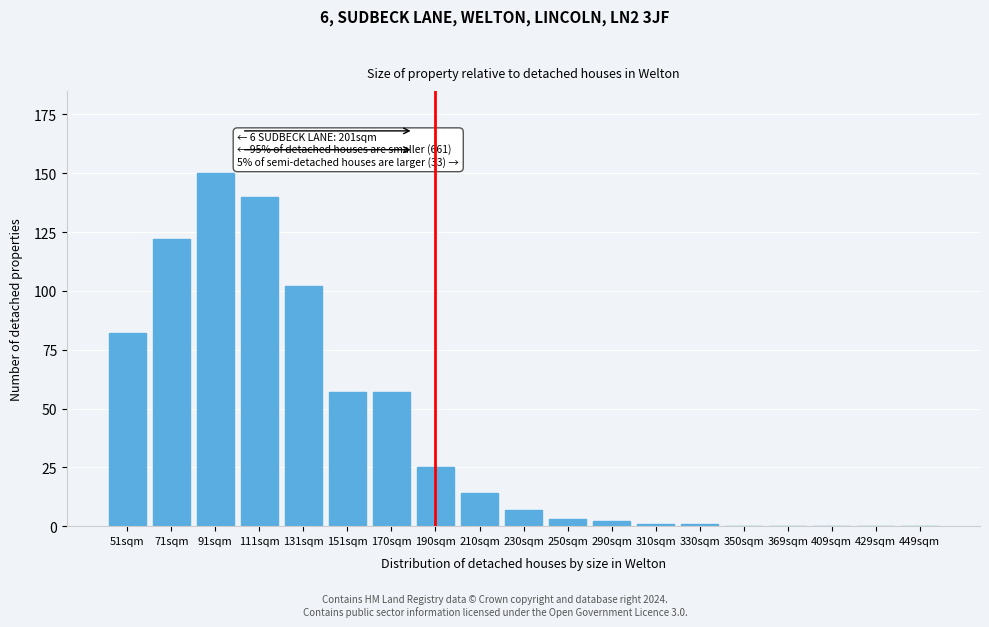

Reading right to left, list all the values displayed in this chart.

449sqm=0	429sqm=0	409sqm=0	369sqm=0	350sqm=0	330sqm=1	310sqm=1	290sqm=2	250sqm=3	230sqm=7	210sqm=14	190sqm=25	170sqm=57	151sqm=57	131sqm=102	111sqm=140	91sqm=150	71sqm=122	51sqm=82